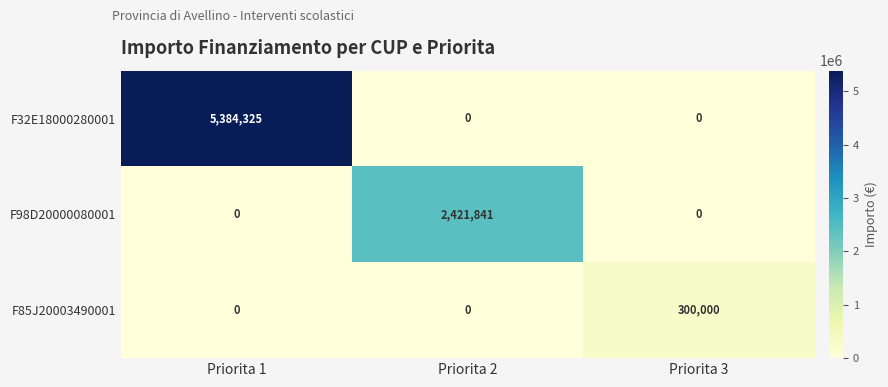

Rank the series by their average value, from highest to lowest.

F32E18000280001, F98D20000080001, F85J20003490001